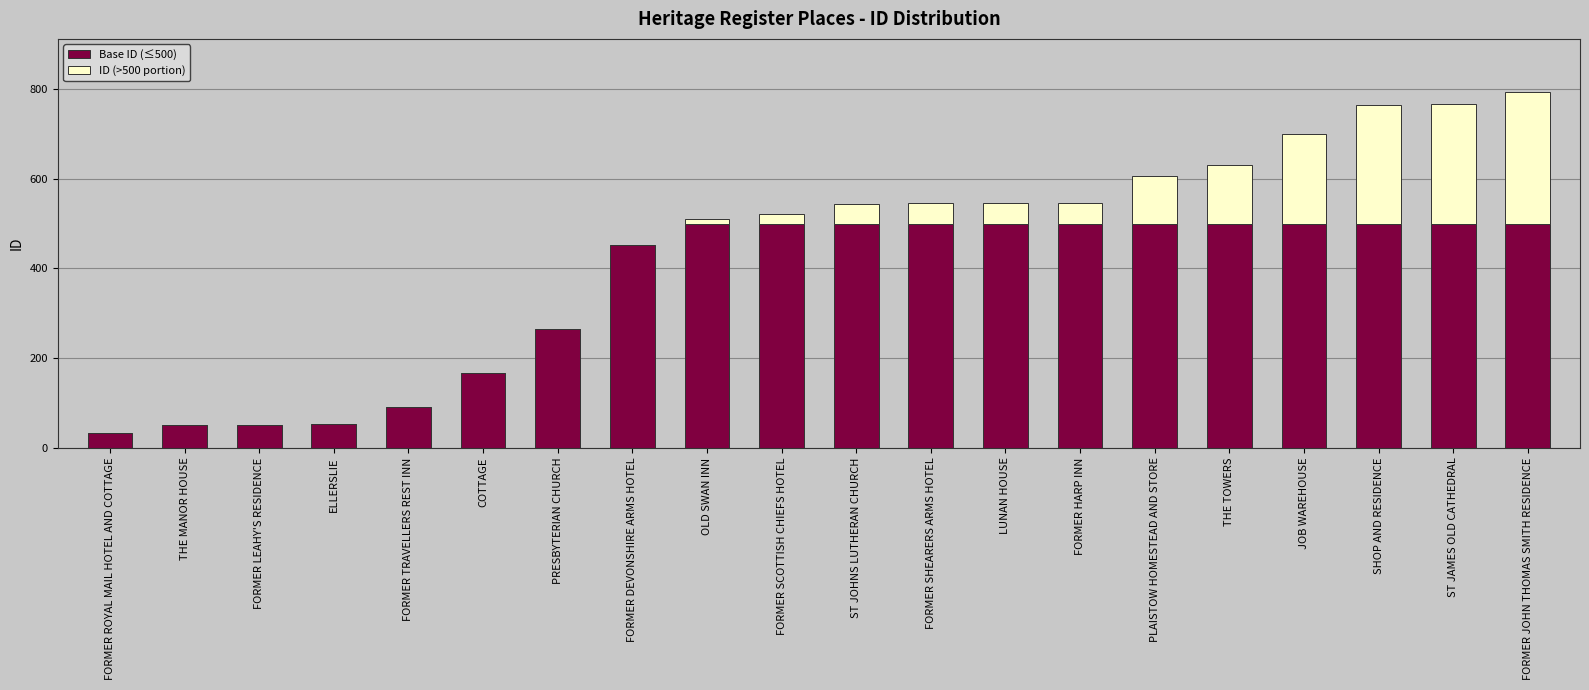

The Base ID (≤500) series shows 385 at PRESBYTERIAN CHURCH. True or false?

False